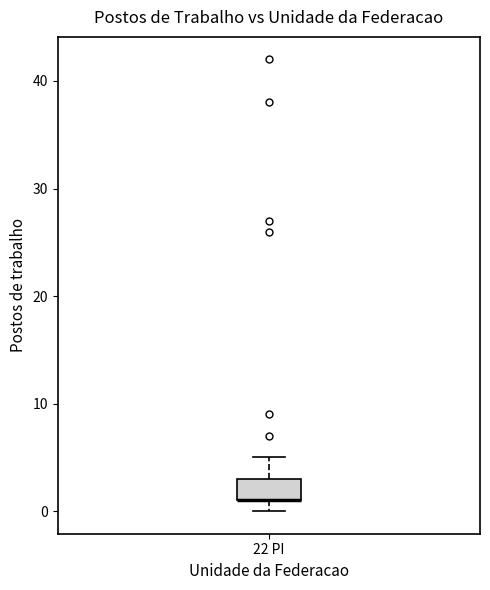

Read this box plot against the y-axis: the position of the median line, the range covered by the box, and the ends of both whiskers. The values are not printed on the chart, so give them approximately, as read against the axis.

median 1 (drawn on the box's lower edge), box 1 to 3, whiskers 0 to 5